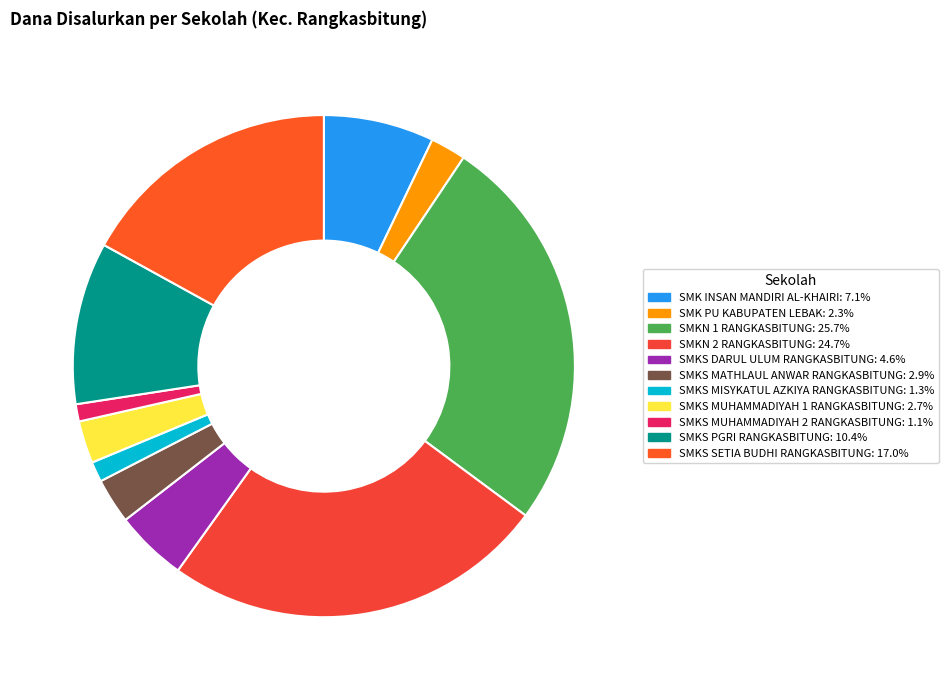

Approximately how many times larger is the value at SMKS SETIA BUDHI RANGKASBITUNG compared to SMKS DARUL ULUM RANGKASBITUNG?

3.7